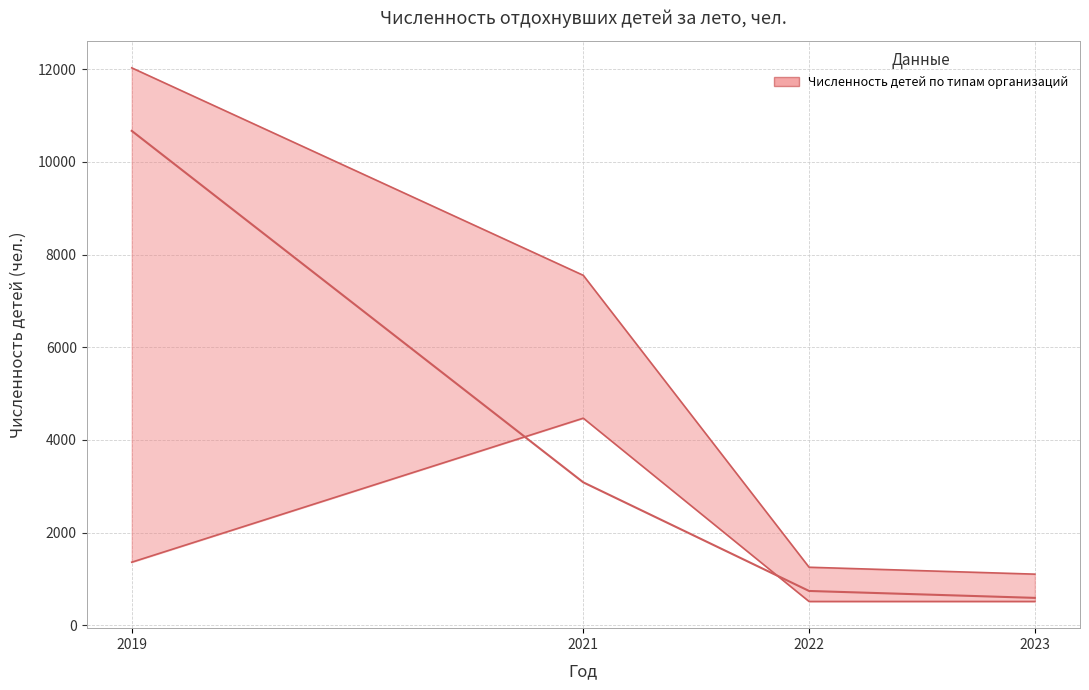

How many data points does each series have?

4